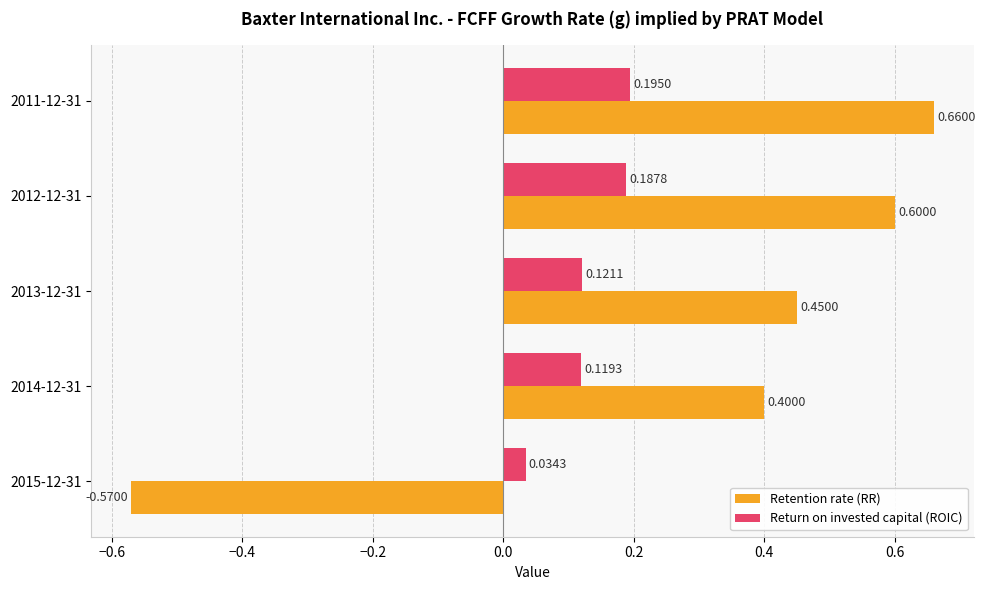

At which label does Return on invested capital (ROIC) reach its minimum?

2015-12-31